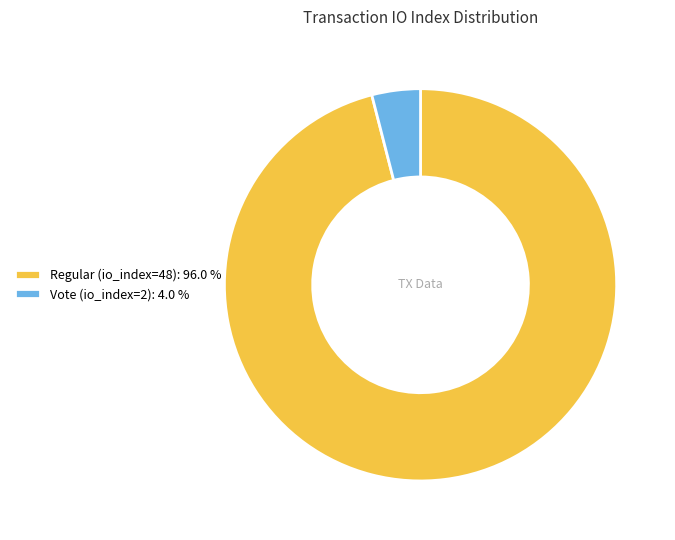

Is the sum of Regular (io_index=48): 96.0 % and Vote (io_index=2): 4.0 % greater than half?

Yes